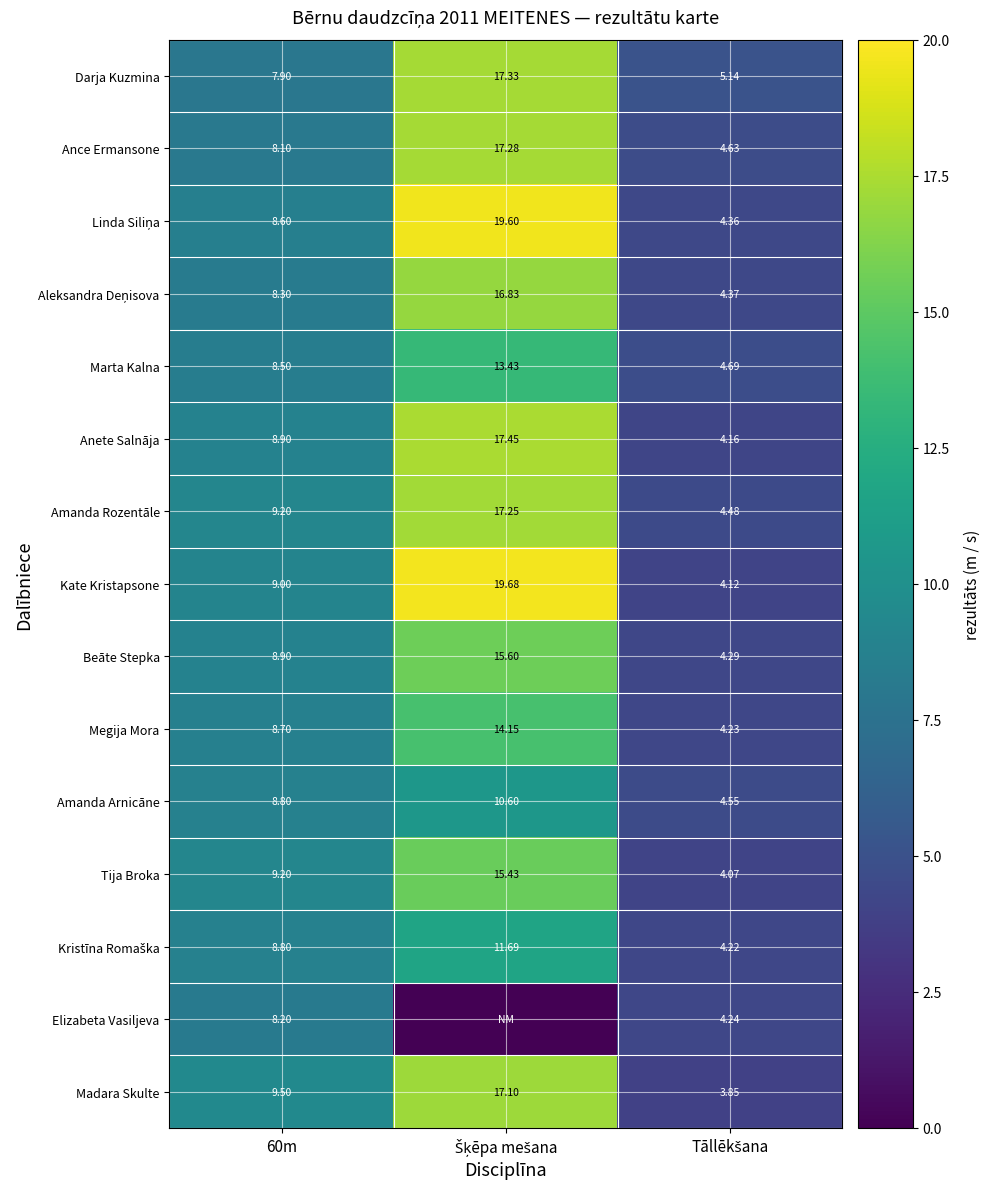

What is the spread (max minus min) of values at 60m?

1.6